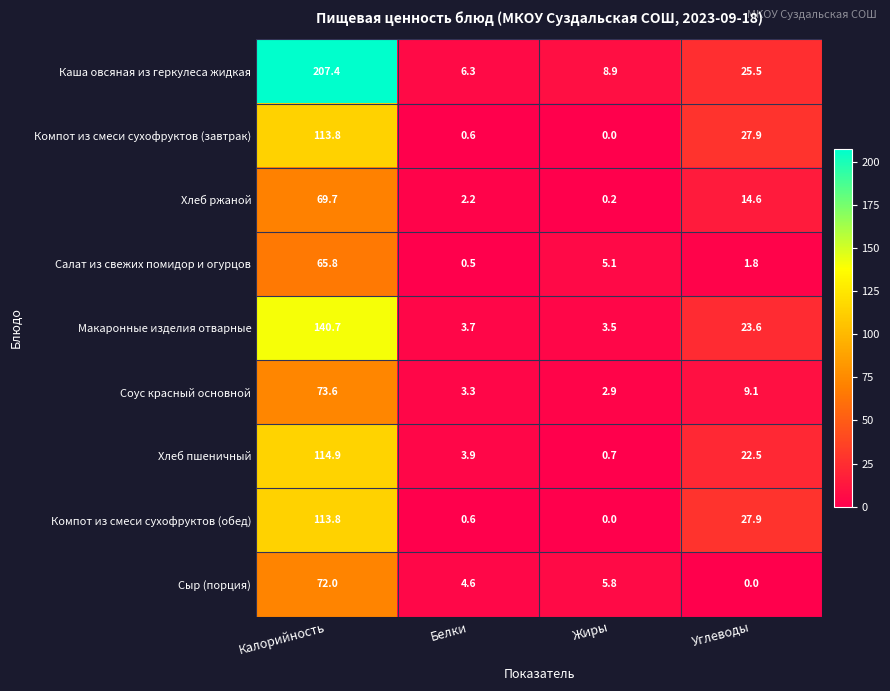

True or false: Салат из свежих помидор и огурцов has a value of 2.8 at Углеводы.

False